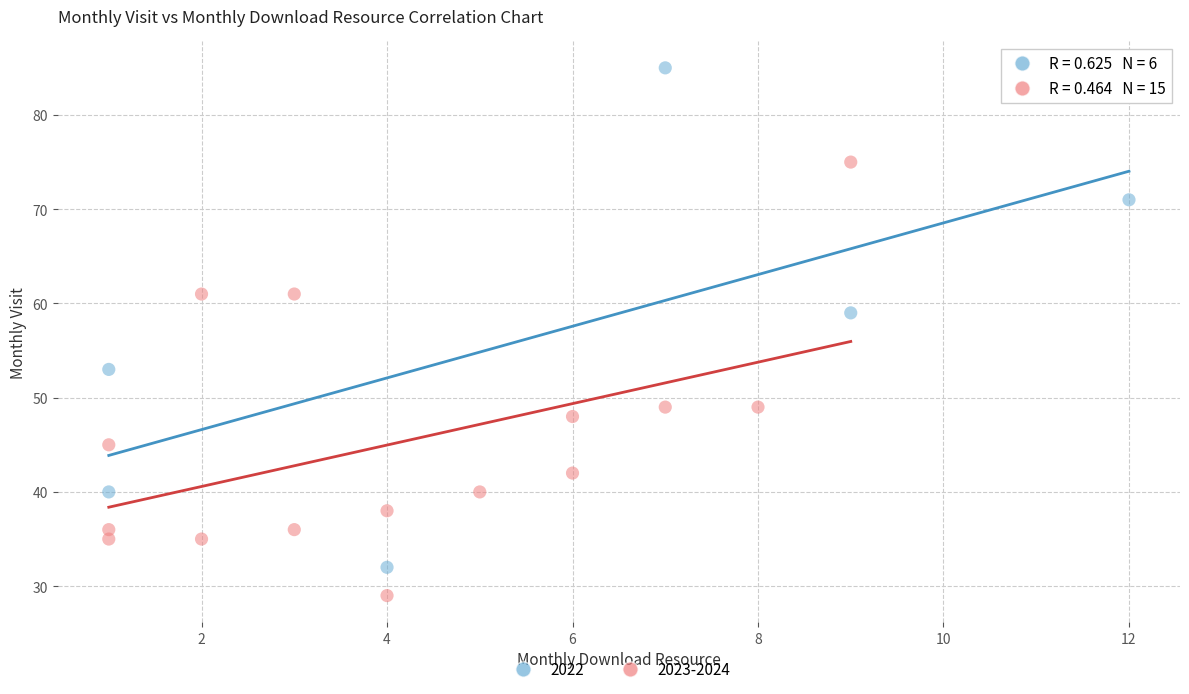

Which series contains the highest Y value?

2022